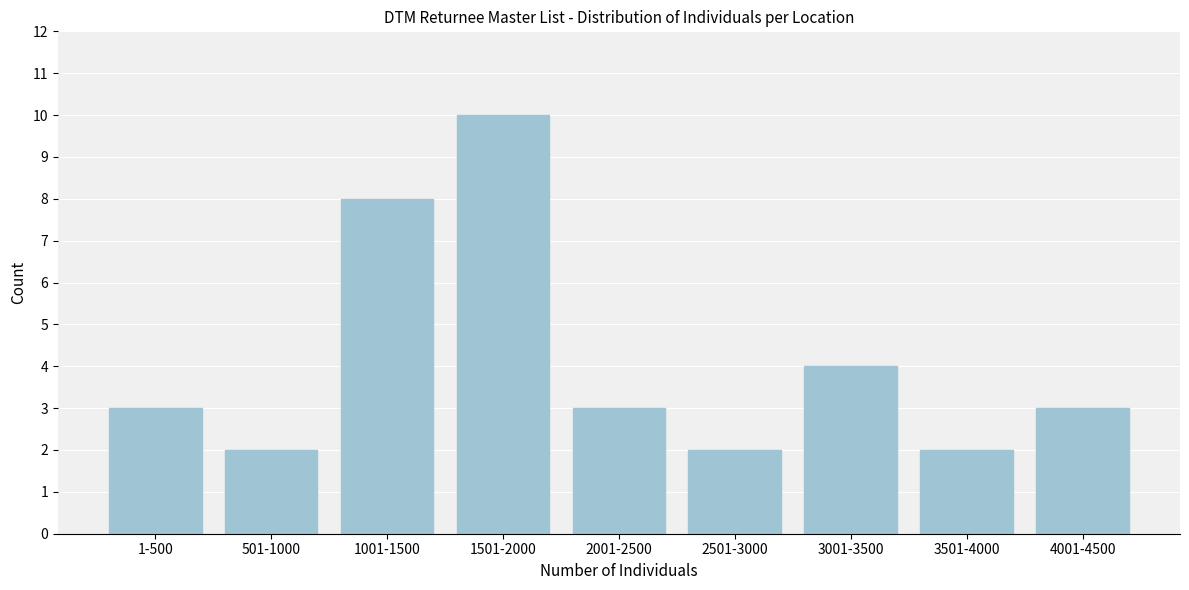

Reading left to right, what are all the values shown in this chart?

1-500=3	501-1000=2	1001-1500=8	1501-2000=10	2001-2500=3	2501-3000=2	3001-3500=4	3501-4000=2	4001-4500=3